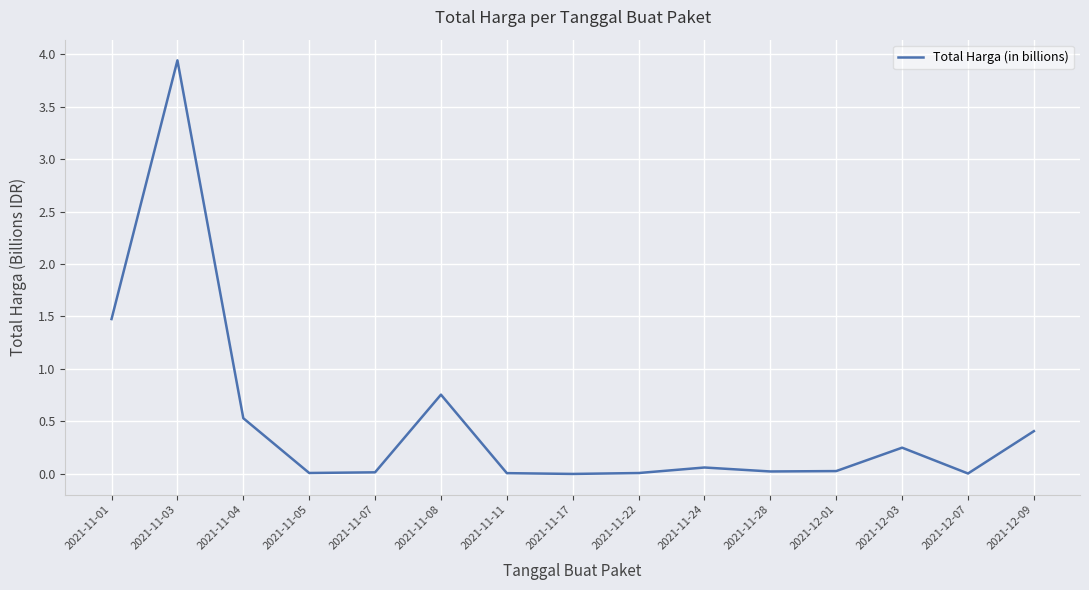

What position from the right is 2021-12-09?

1